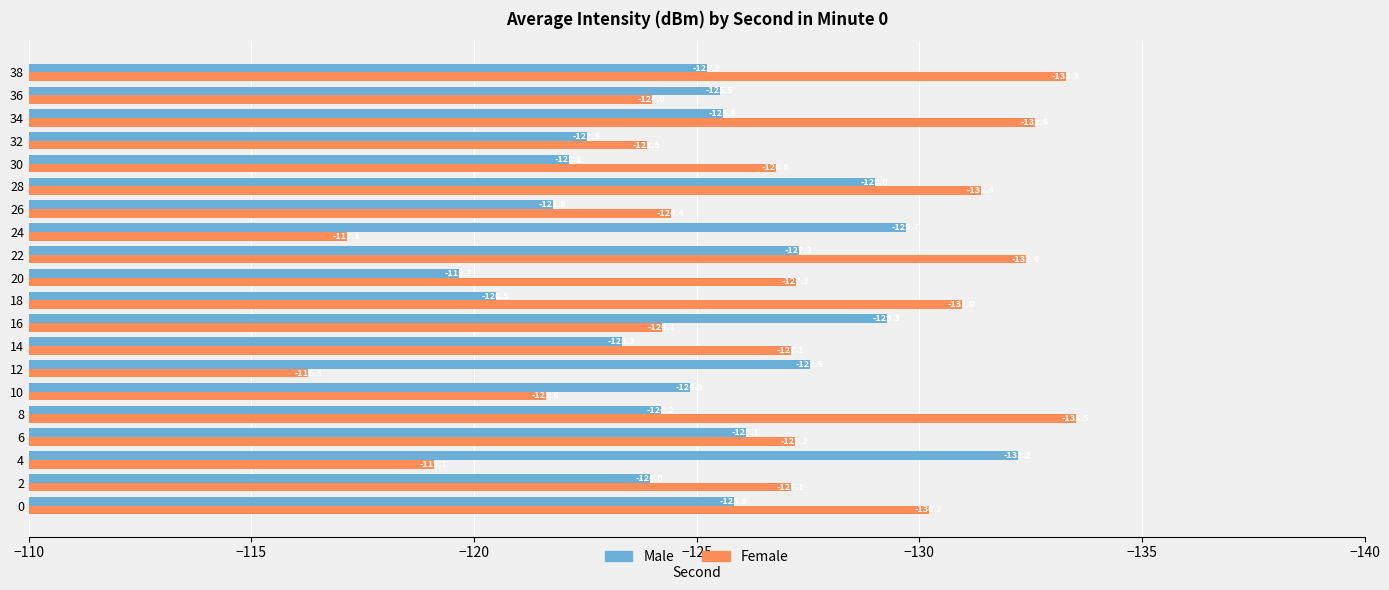

Which series has the largest total across all categories?

Male